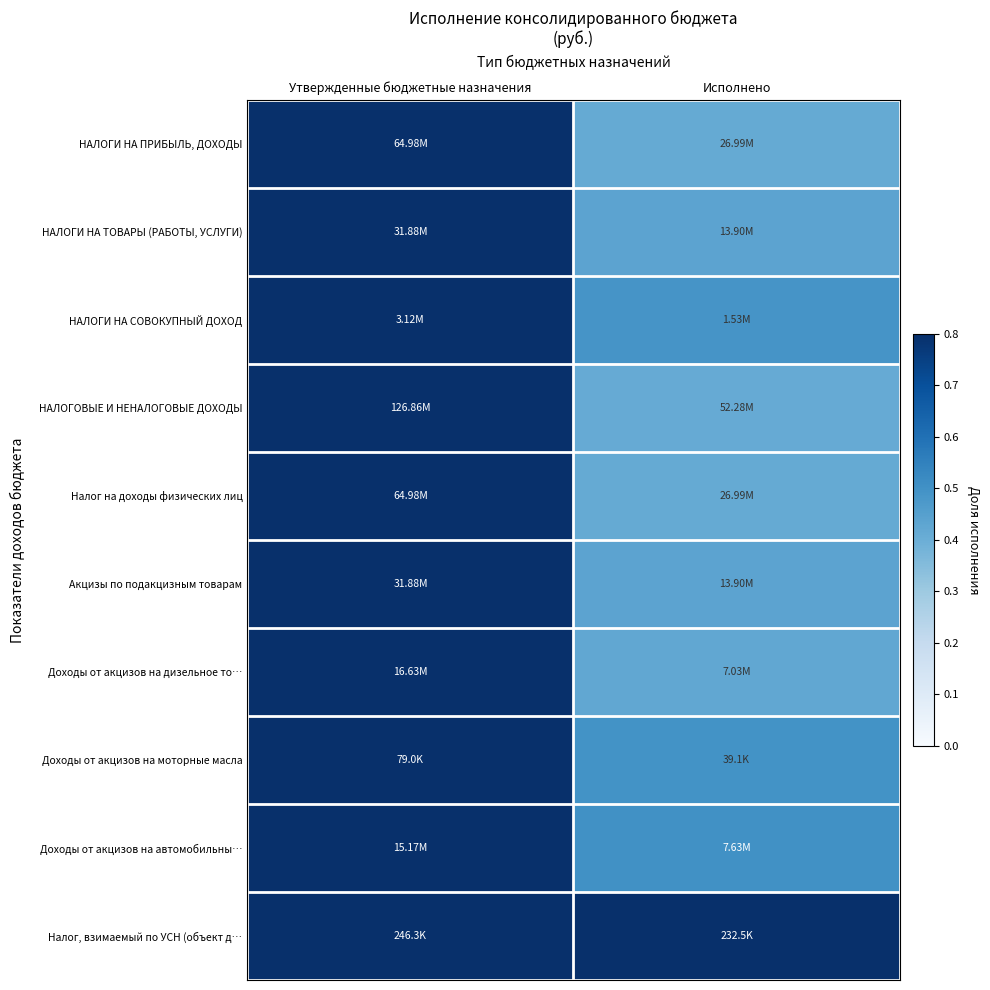

Reading left to right, what are all the values shown in this chart?

НАЛОГИ НА ПРИБЫЛЬ, ДОХОДЫ: Утвержденные бюджетные назначения=1.0	Исполнено=0.4
НАЛОГИ НА ТОВАРЫ (РАБОТЫ, УСЛУГИ): Утвержденные бюджетные назначения=1.0	Исполнено=0.4
НАЛОГИ НА СОВОКУПНЫЙ ДОХОД: Утвержденные бюджетные назначения=1.0	Исполнено=0.5
НАЛОГОВЫЕ И НЕНАЛОГОВЫЕ ДОХОДЫ: Утвержденные бюджетные назначения=1.0	Исполнено=0.4
Налог на доходы физических лиц: Утвержденные бюджетные назначения=1.0	Исполнено=0.4
Акцизы по подакцизным товарам: Утвержденные бюджетные назначения=1.0	Исполнено=0.4
Доходы от акцизов на дизельное то…: Утвержденные бюджетные назначения=1.0	Исполнено=0.4
Доходы от акцизов на моторные масла: Утвержденные бюджетные назначения=1.0	Исполнено=0.5
Доходы от акцизов на автомобильны…: Утвержденные бюджетные назначения=1.0	Исполнено=0.5
Налог, взимаемый по УСН (объект д…: Утвержденные бюджетные назначения=1.0	Исполнено=0.9